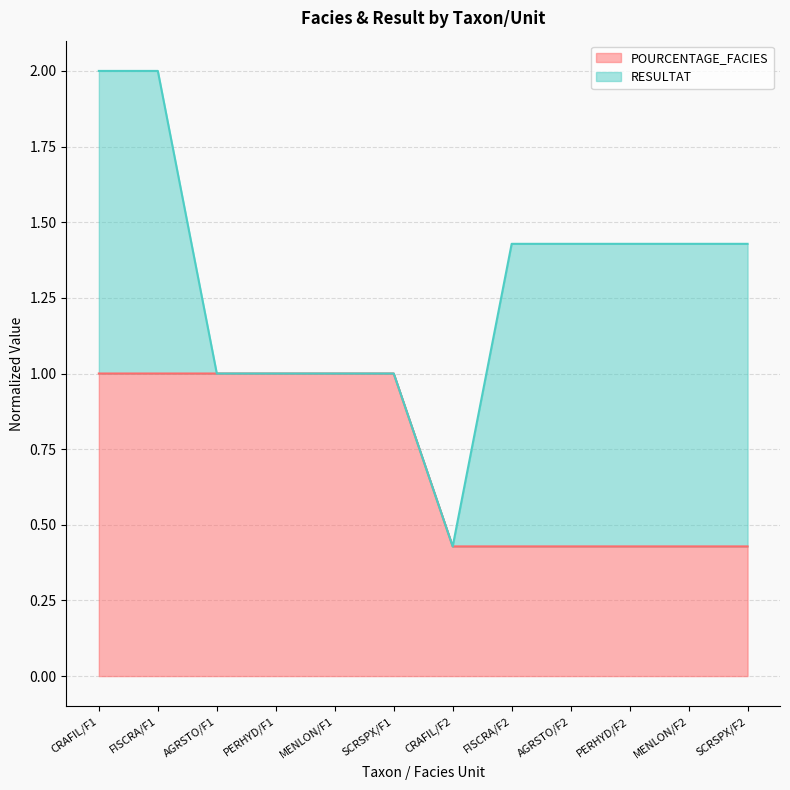

What is the total value across all series at PERHYD/F1?

1.0